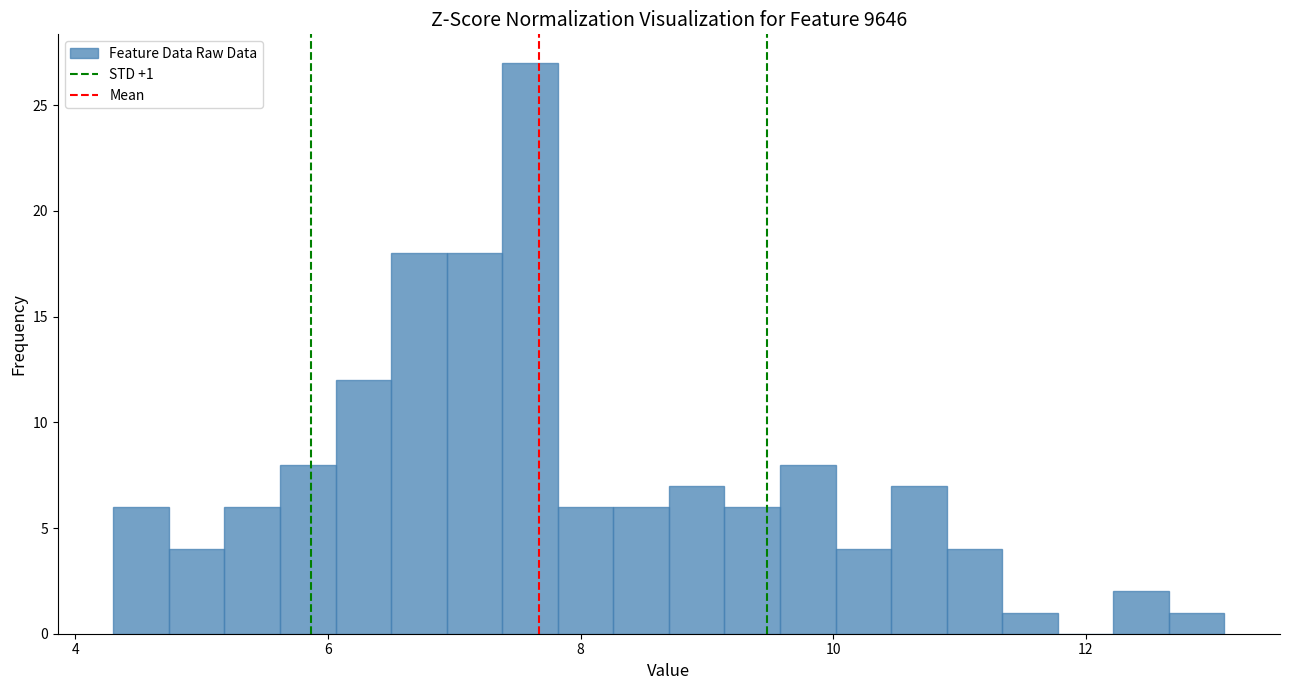

Around what value on the x-axis is the tallest bar? Give the approximate position of its centre, as read against the axis.

7.6